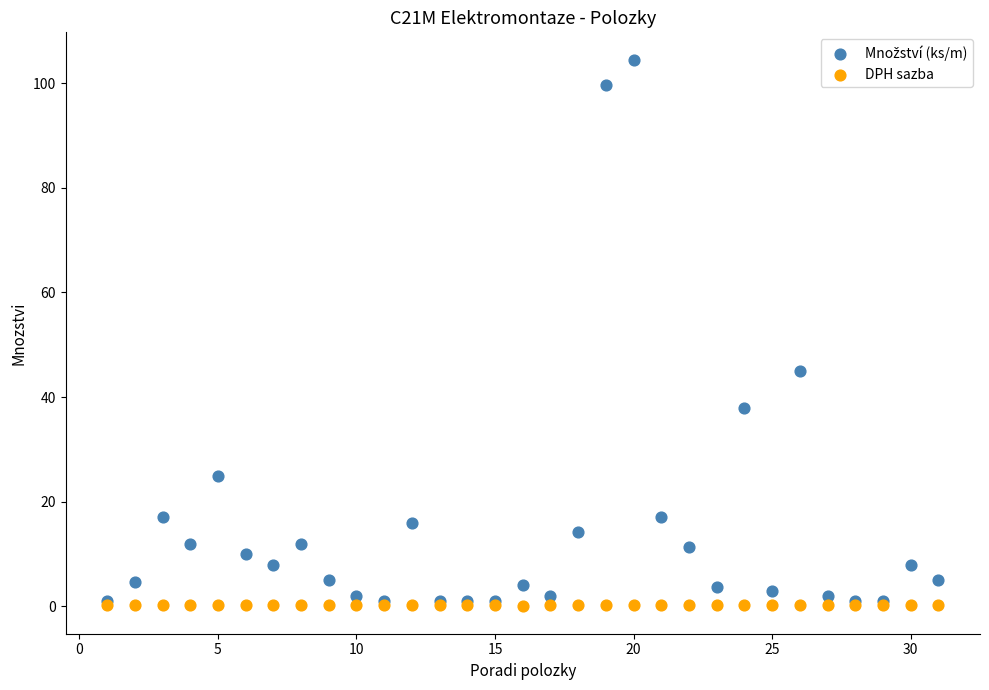

Across all series, what Y value is closest to 52?

45.0